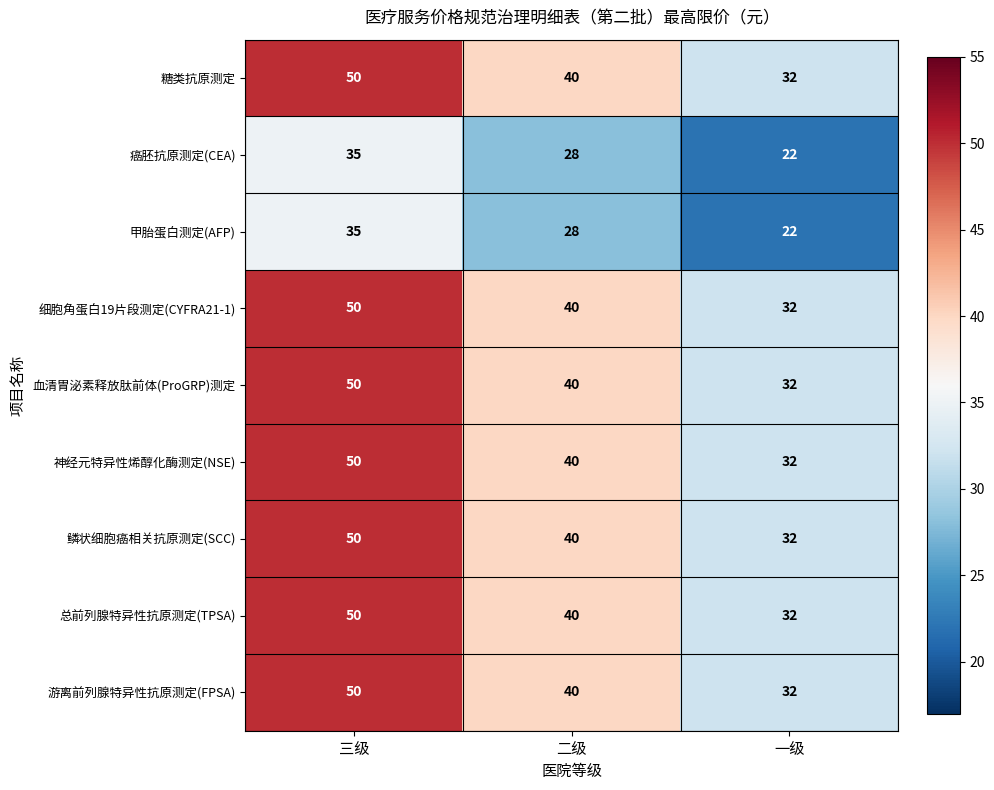

Reading left to right, what are all the values shown in this chart?

糖类抗原测定: 三级=50	二级=40	一级=32
癌胚抗原测定(CEA): 三级=35	二级=28	一级=22
甲胎蛋白测定(AFP): 三级=35	二级=28	一级=22
细胞角蛋白19片段测定(CYFRA21-1): 三级=50	二级=40	一级=32
血清胃泌素释放肽前体(ProGRP)测定: 三级=50	二级=40	一级=32
神经元特异性烯醇化酶测定(NSE): 三级=50	二级=40	一级=32
鳞状细胞癌相关抗原测定(SCC): 三级=50	二级=40	一级=32
总前列腺特异性抗原测定(TPSA): 三级=50	二级=40	一级=32
游离前列腺特异性抗原测定(FPSA): 三级=50	二级=40	一级=32